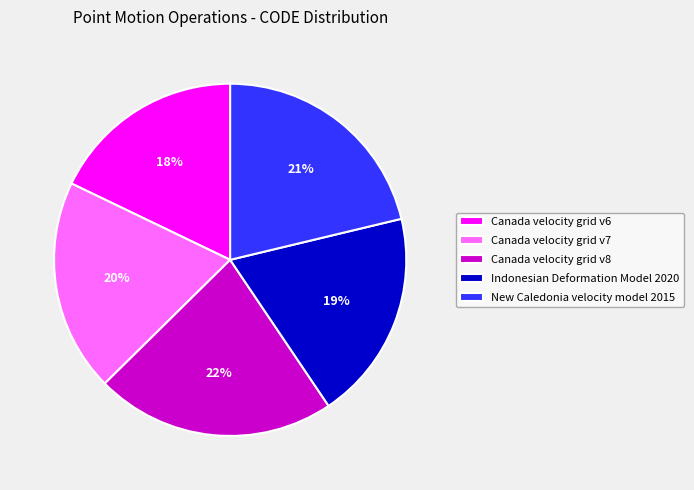

To the nearest percent, what is the combined percentage of Canada velocity grid v8 and New Caledonia velocity model 2015?

43%